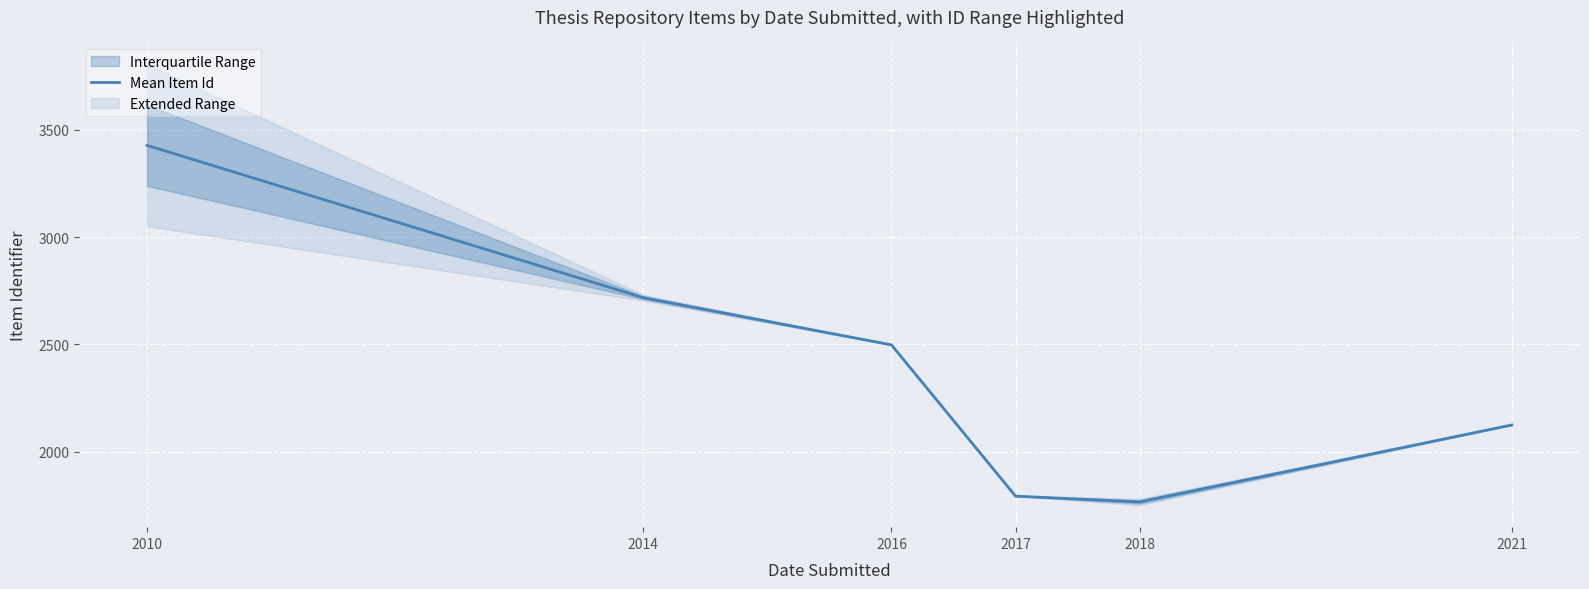

List the labels in order of value, largest first.

2010, 2014, 2016, 2021, 2017, 2018